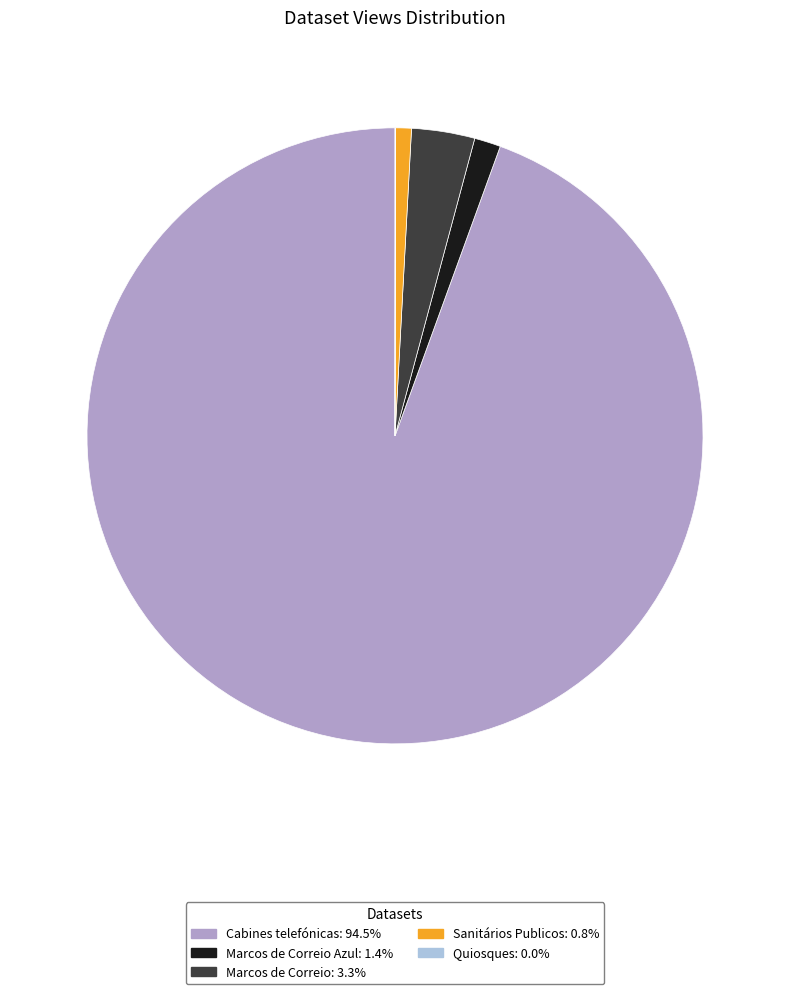

Is there any slice that represents more than half of the pie?

Yes